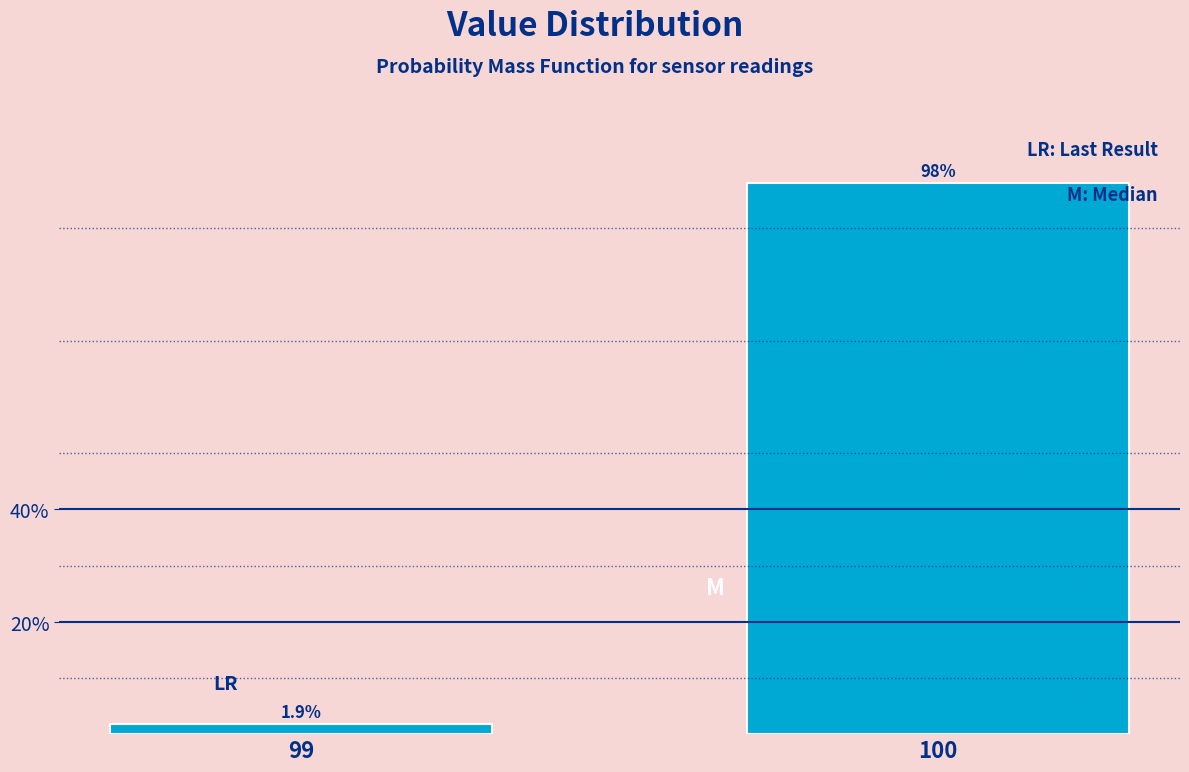

Reading left to right, list all the values displayed in this chart.

99=1.9	100=98.1